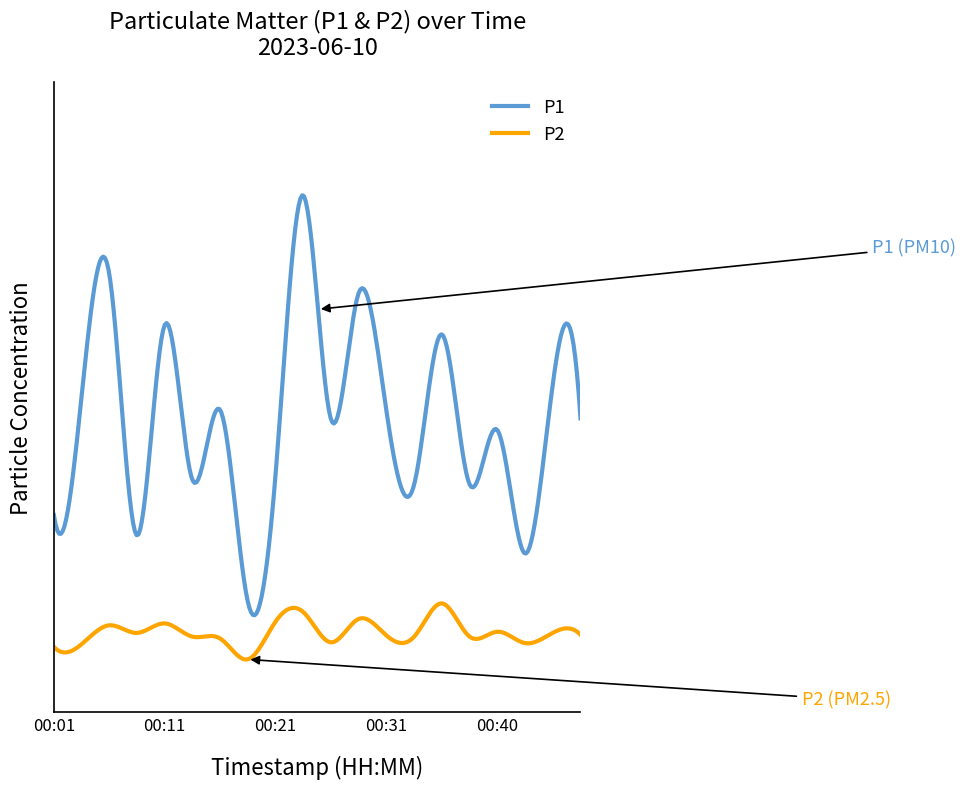

Which category has the highest value in the P2 series?

00:36